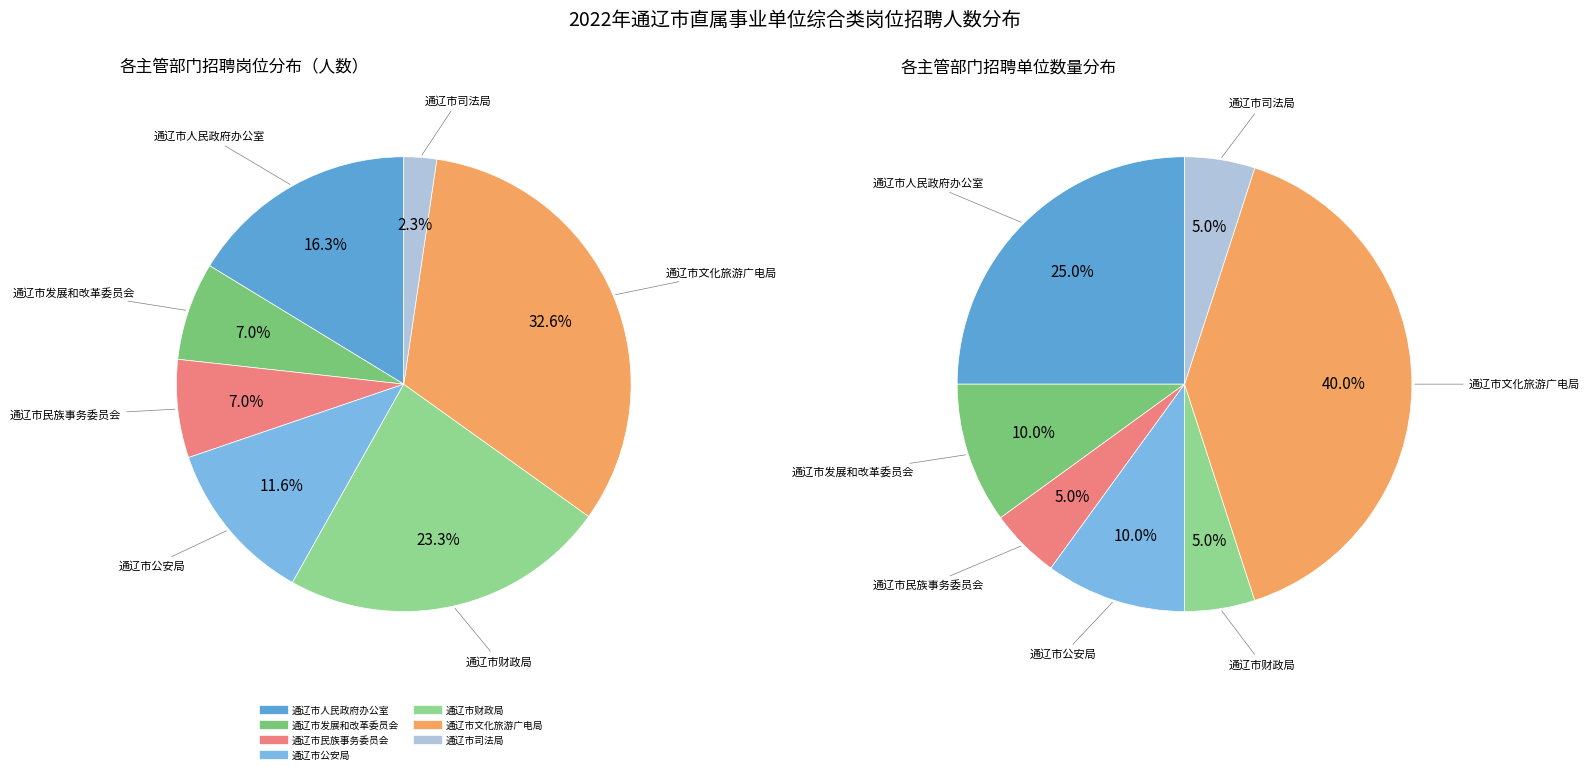

Which category has the smallest portion of the pie?

通辽市司法局